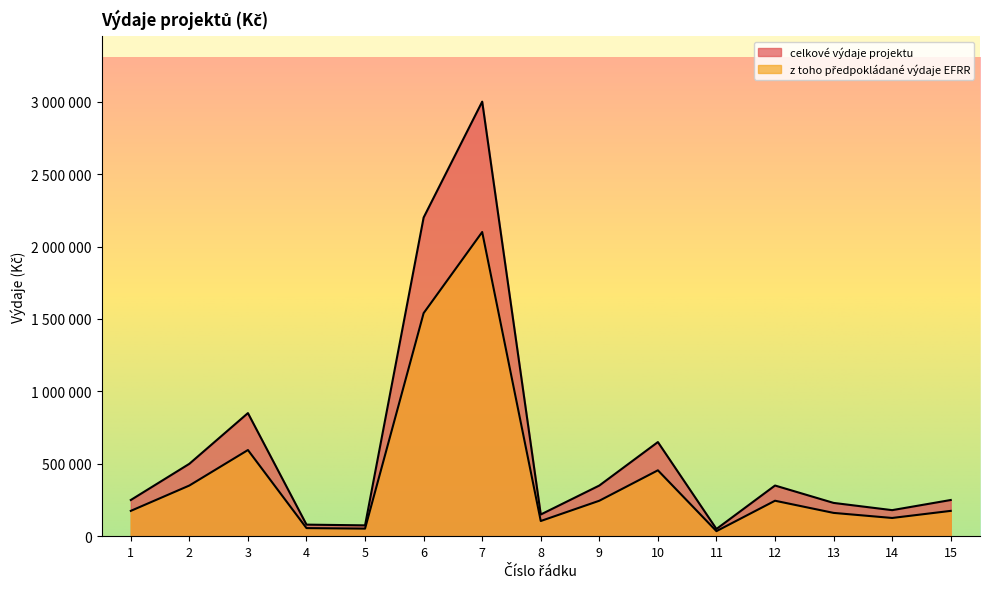

At how many categories does at least one series exceed 2121311?

2